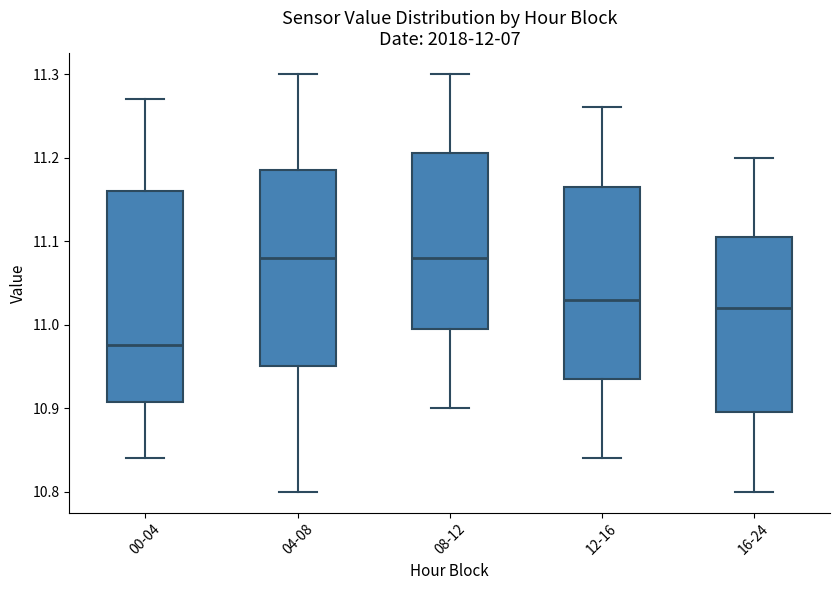

Reading left to right, read every box against the y-axis: the position of its median line, the range the box covers, and the ends of its whiskers. The values are not printed on the chart, so give them approximately, as read against the axis.

00-04: median 10.98, box 10.91 to 11.16, whiskers 10.84 to 11.27
04-08: median 11.08, box 10.95 to 11.19, whiskers 10.80 to 11.30
08-12: median 11.08, box 11.00 to 11.21, whiskers 10.90 to 11.30
12-16: median 11.03, box 10.94 to 11.17, whiskers 10.84 to 11.26
16-24: median 11.02, box 10.90 to 11.11, whiskers 10.80 to 11.20